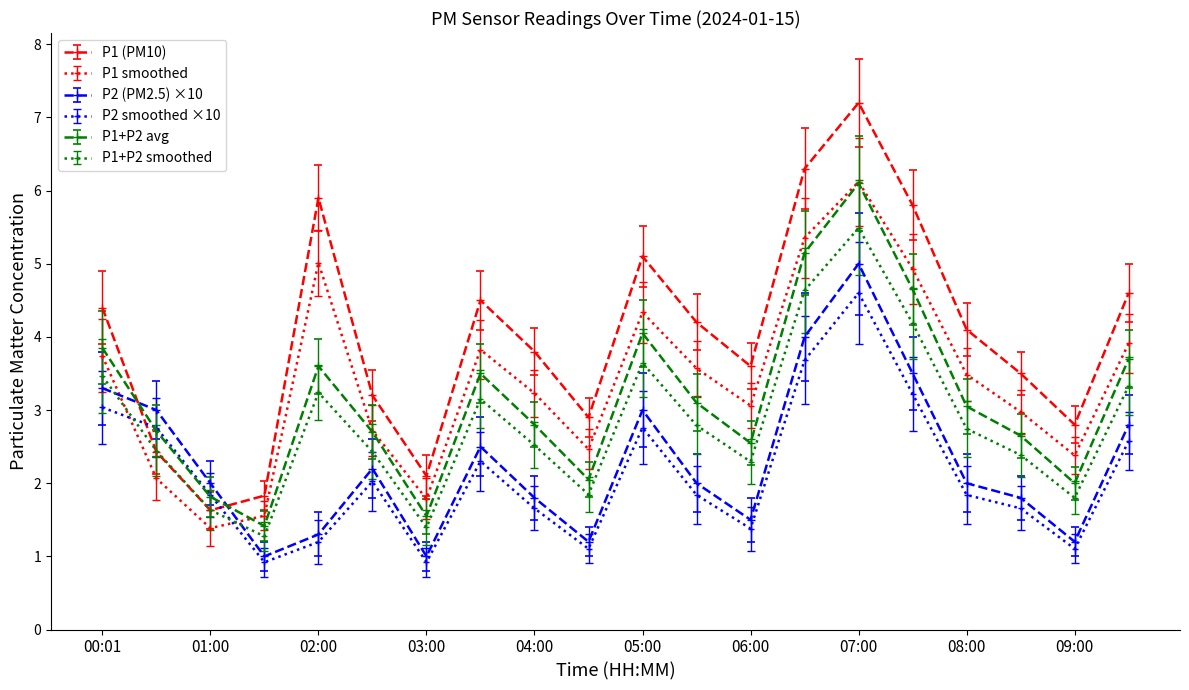

Which series has the widest spread of values?

P1 (PM10)